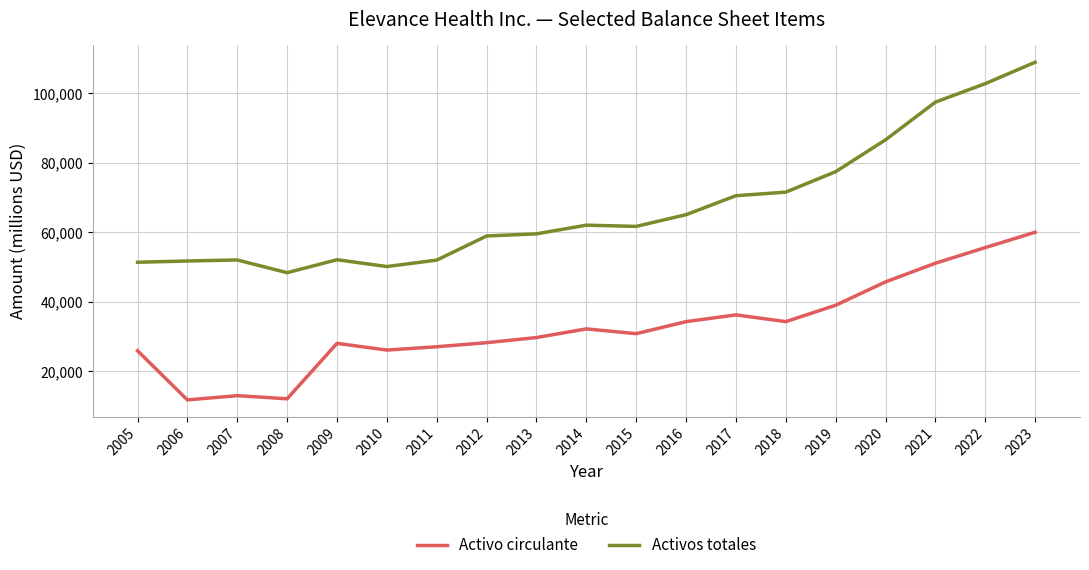

What are all the series names shown in the legend?

Activo circulante, Activos totales